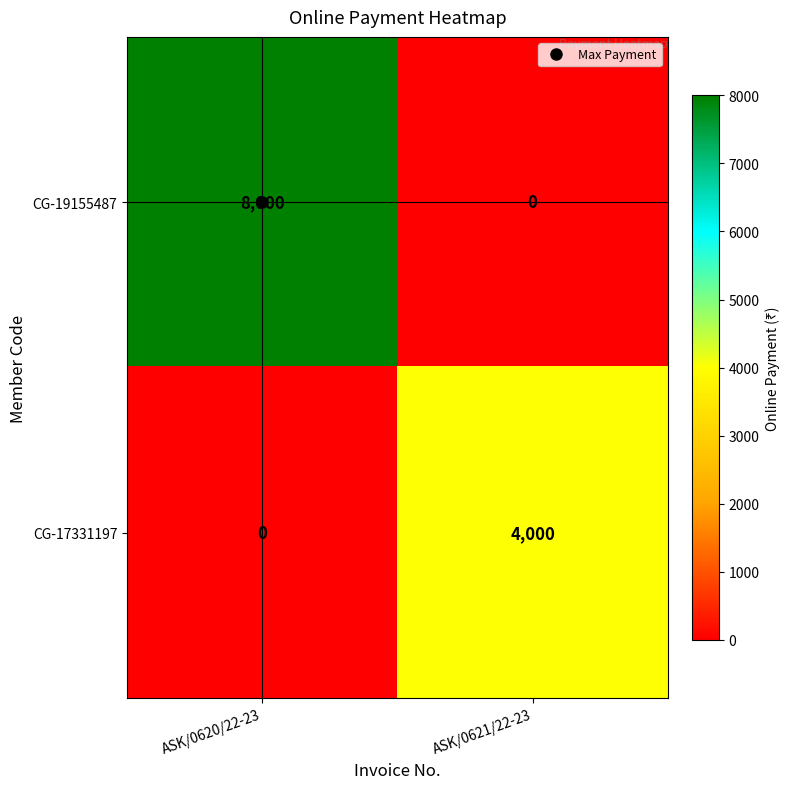

List the series in order of their overall mean, highest first.

CG-19155487, CG-17331197